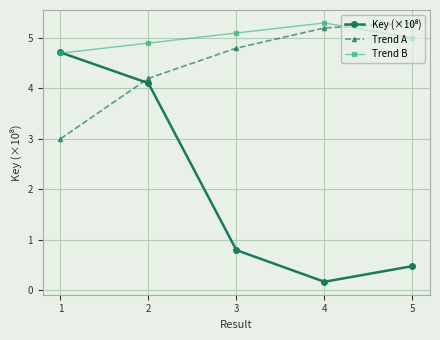

How many times do Trend A and Trend B cross each other?

1